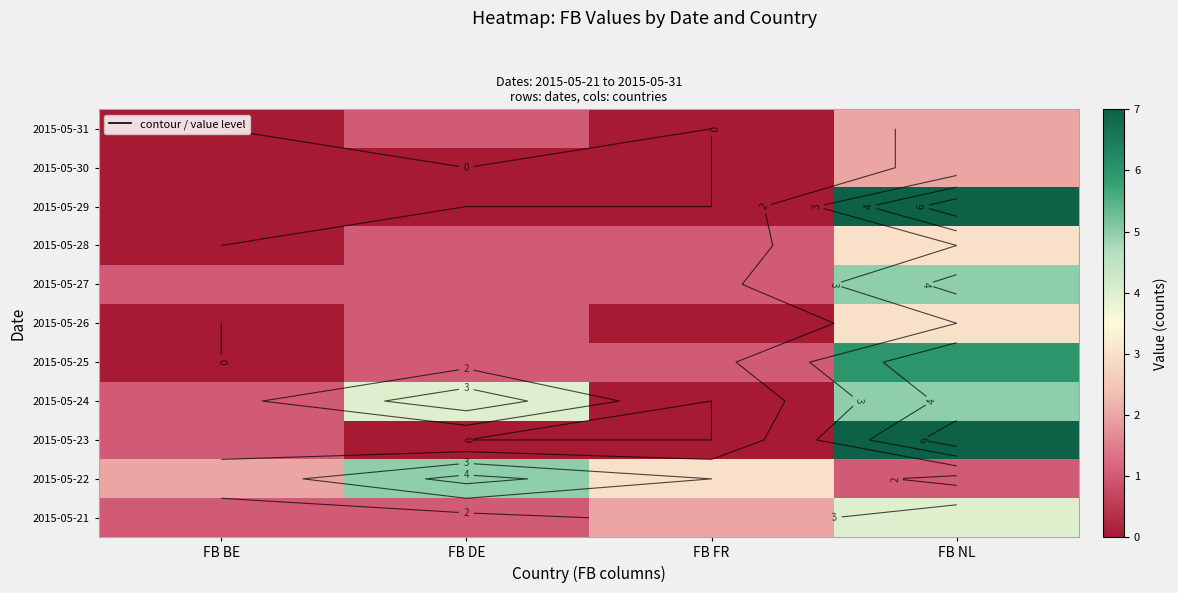

True or false: 2015-05-27 has a value of 1 at FB DE.

True